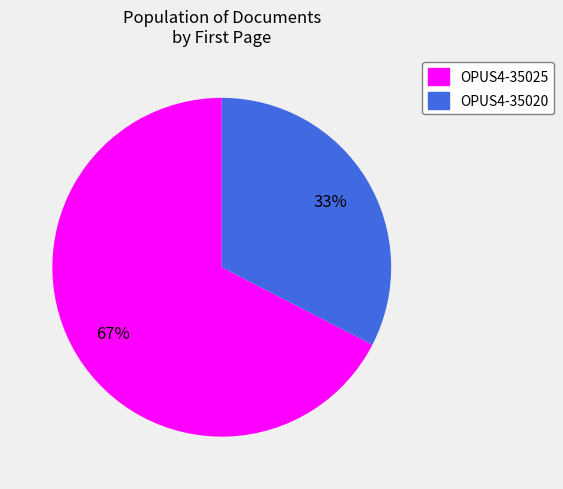

Approximately how many times larger is the value at OPUS4-35020 compared to OPUS4-35025?

0.5